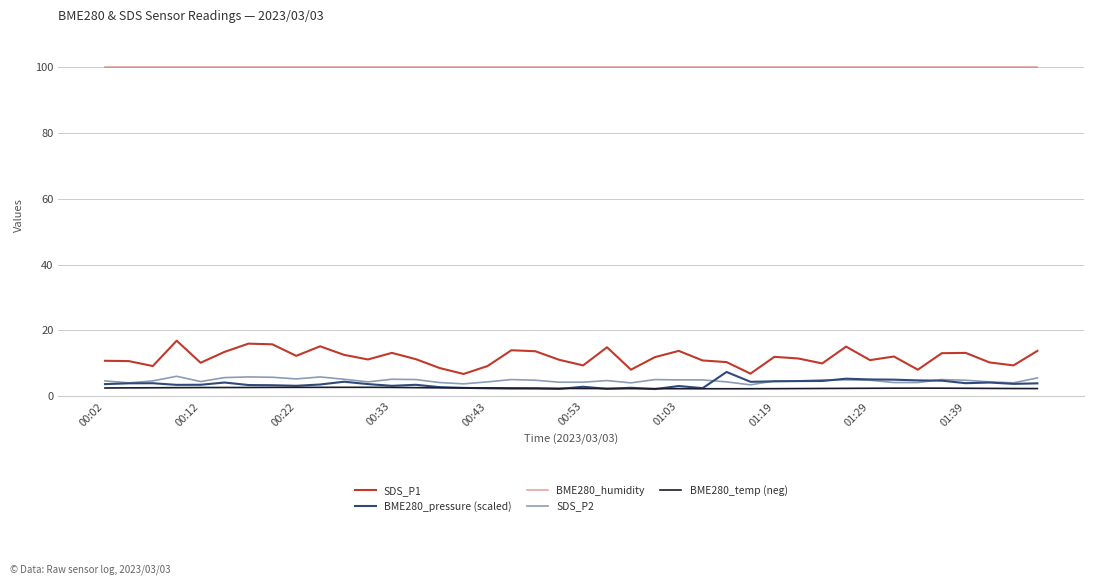

What is the minimum value for SDS_P2?

3.5